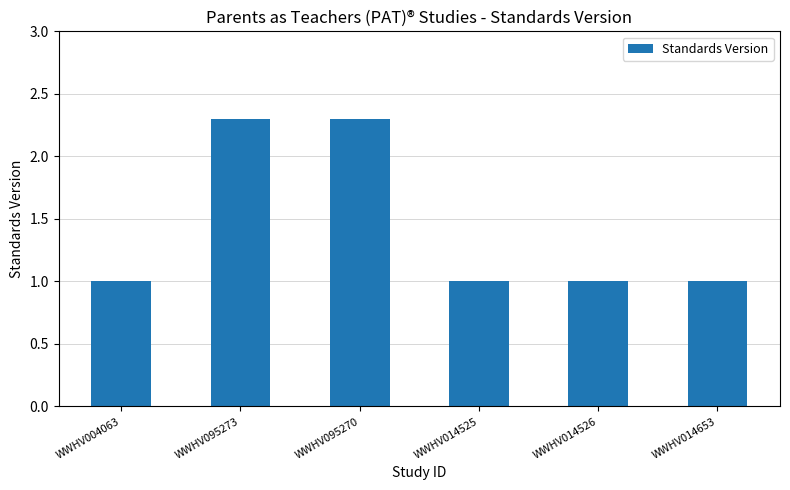

What is the label of the 3rd bar from the left?

WWHV095270